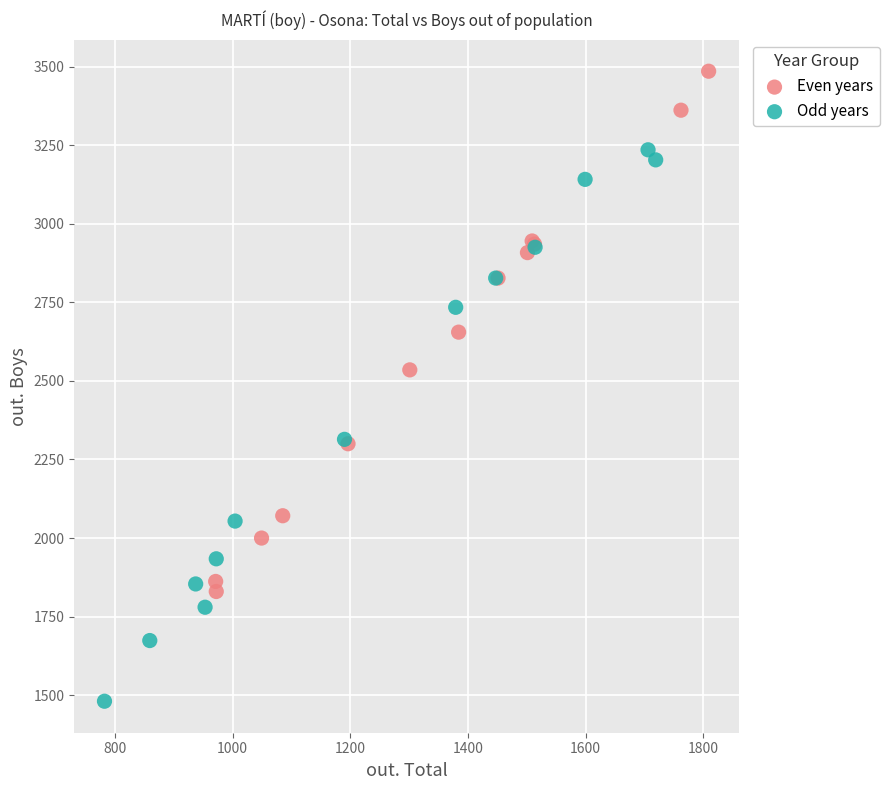

Which series reaches the minimum Y coordinate?

Odd years